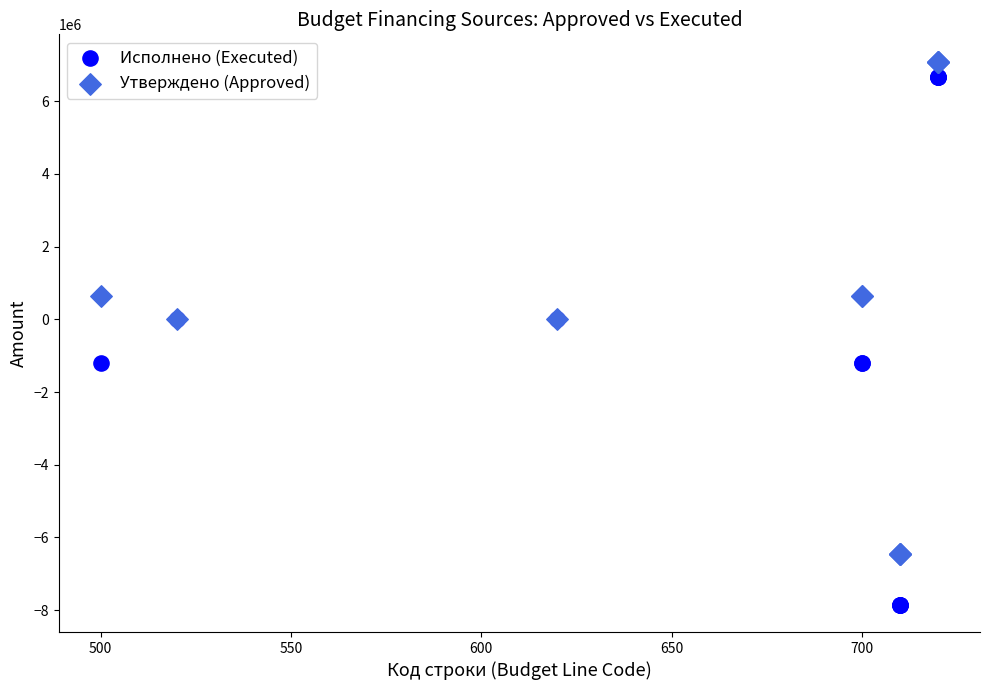

What are all the series names shown in the legend?

Исполнено (Executed), Утверждено (Approved)